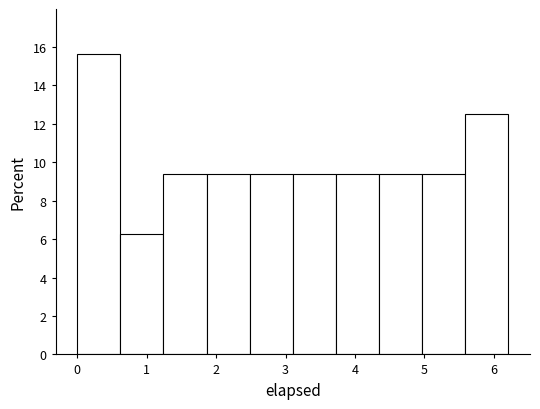

Over which range of the x-axis is the bar tallest?

0.0 to 0.6